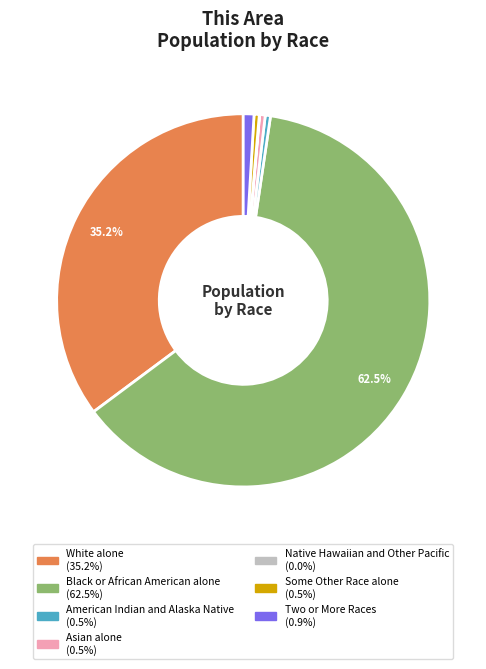

To the nearest percent, what portion does White alone represent?

35%